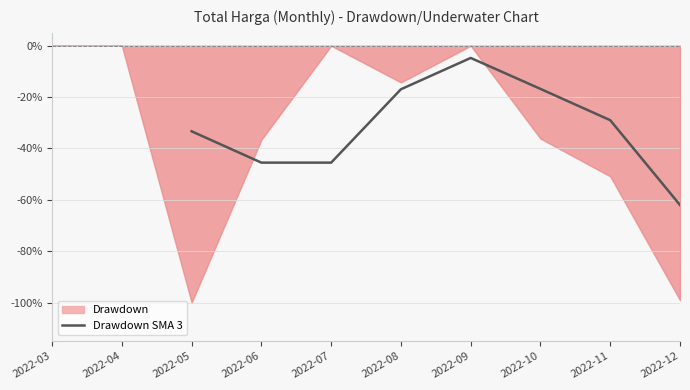

How many values are below -29?

5